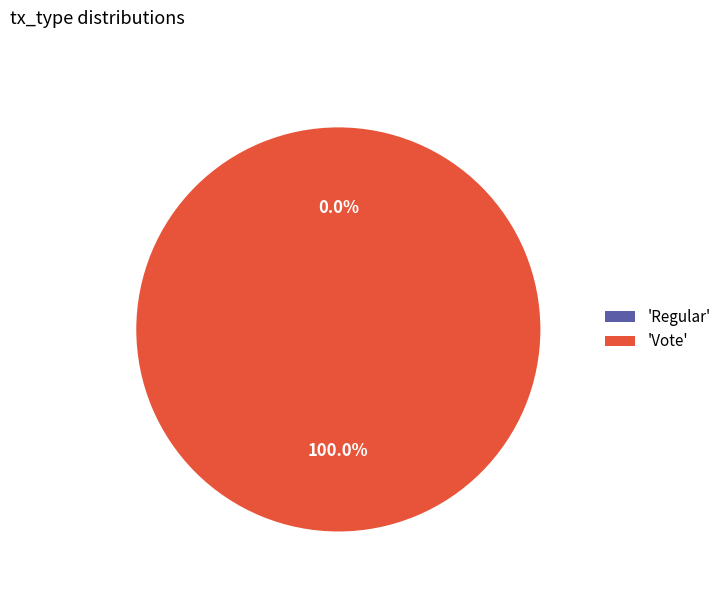

True or false: Regular accounts for 1% of the total.

False